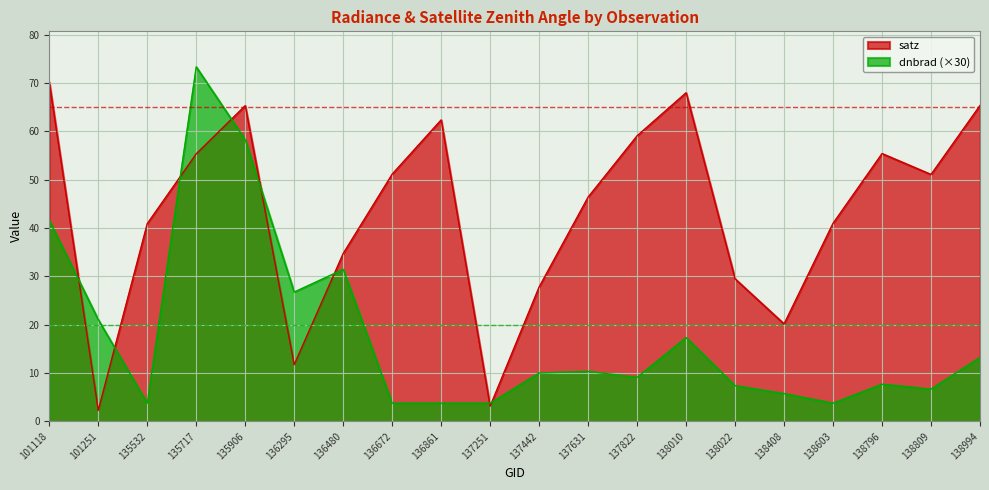

Rank the series by their maximum value, from highest to lowest.

dnbrad (×30), satz